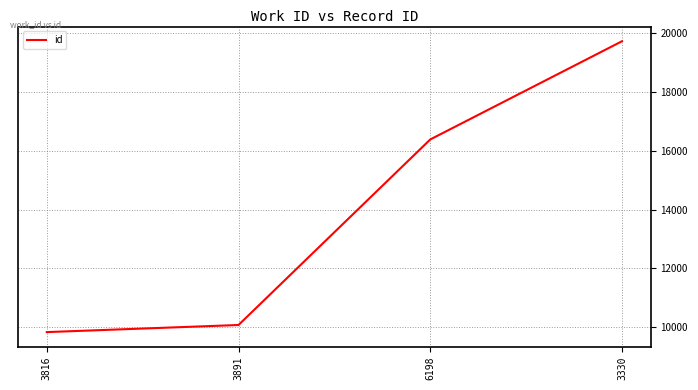

Rank the categories by value from lowest to highest.

3816, 3891, 6198, 3330